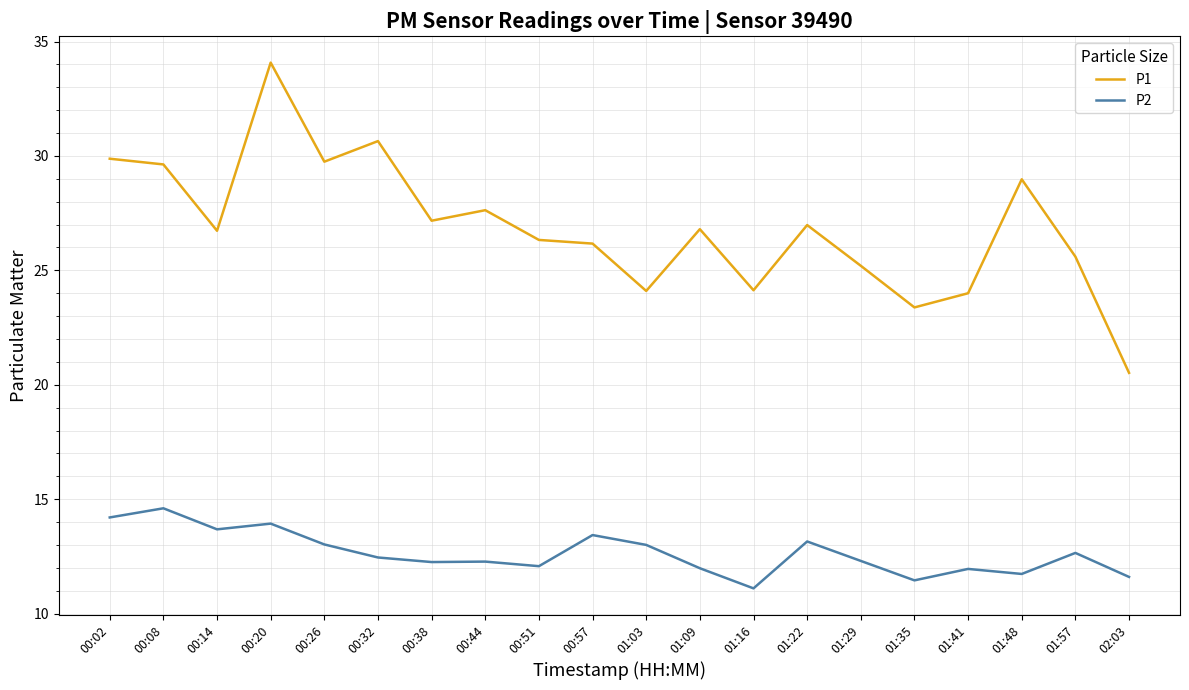

Is this an area chart (filled region under the line)?

No